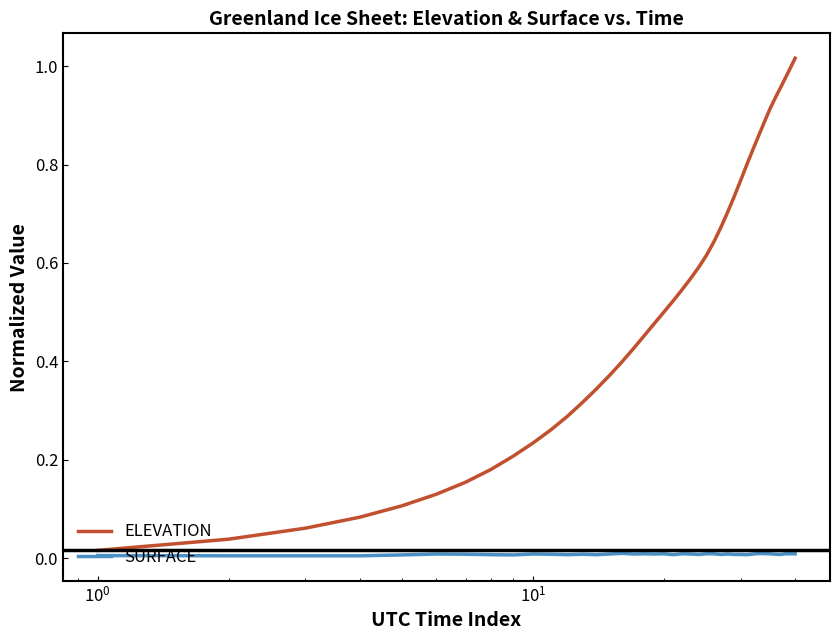

Which series has the largest range (max minus min)?

ELEVATION